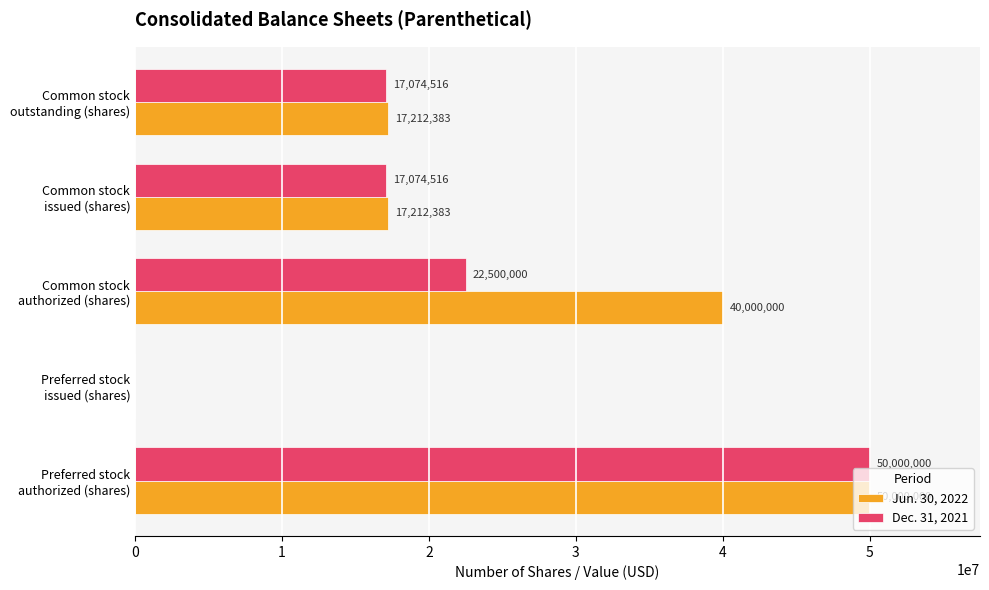

What is the greatest value displayed?

50000000